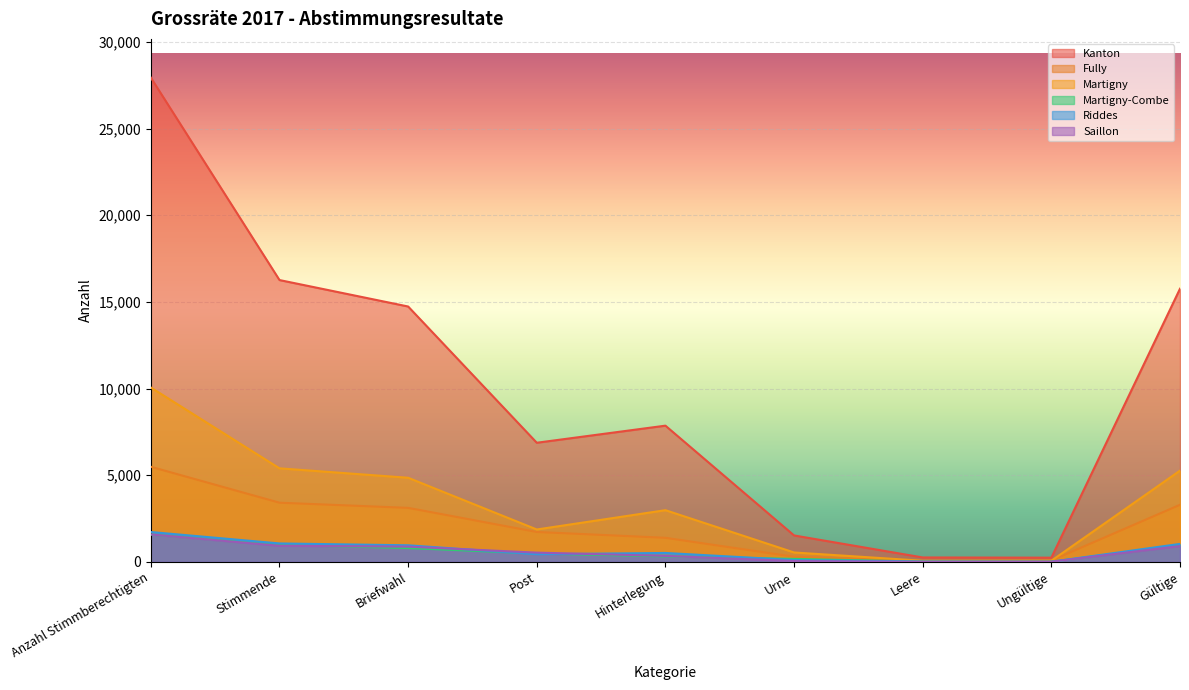

Reading right to left, list all the values displayed in this chart.

Kanton: Gültige=15760	Ungültige=244	Leere=256	Urne=1526	Hinterlegung=7860	Post=6874	Briefwahl=14734	Stimmende=16260	Anzahl Stimmberechtigten=27938
Fully: Gültige=3295	Ungültige=79	Leere=41	Urne=298	Hinterlegung=1390	Post=1727	Briefwahl=3117	Stimmende=3415	Anzahl Stimmberechtigten=5488
Martigny: Gültige=5266	Ungültige=66	Leere=66	Urne=544	Hinterlegung=2984	Post=1870	Briefwahl=4854	Stimmende=5398	Anzahl Stimmberechtigten=10060
Martigny-Combe: Gültige=948	Ungültige=11	Leere=15	Urne=175	Hinterlegung=316	Post=483	Briefwahl=799	Stimmende=974	Anzahl Stimmberechtigten=1579
Riddes: Gültige=1038	Ungültige=9	Leere=18	Urne=107	Hinterlegung=516	Post=442	Briefwahl=958	Stimmende=1065	Anzahl Stimmberechtigten=1724
Saillon: Gültige=913	Ungültige=12	Leere=5	Urne=49	Hinterlegung=346	Post=535	Briefwahl=881	Stimmende=930	Anzahl Stimmberechtigten=1583